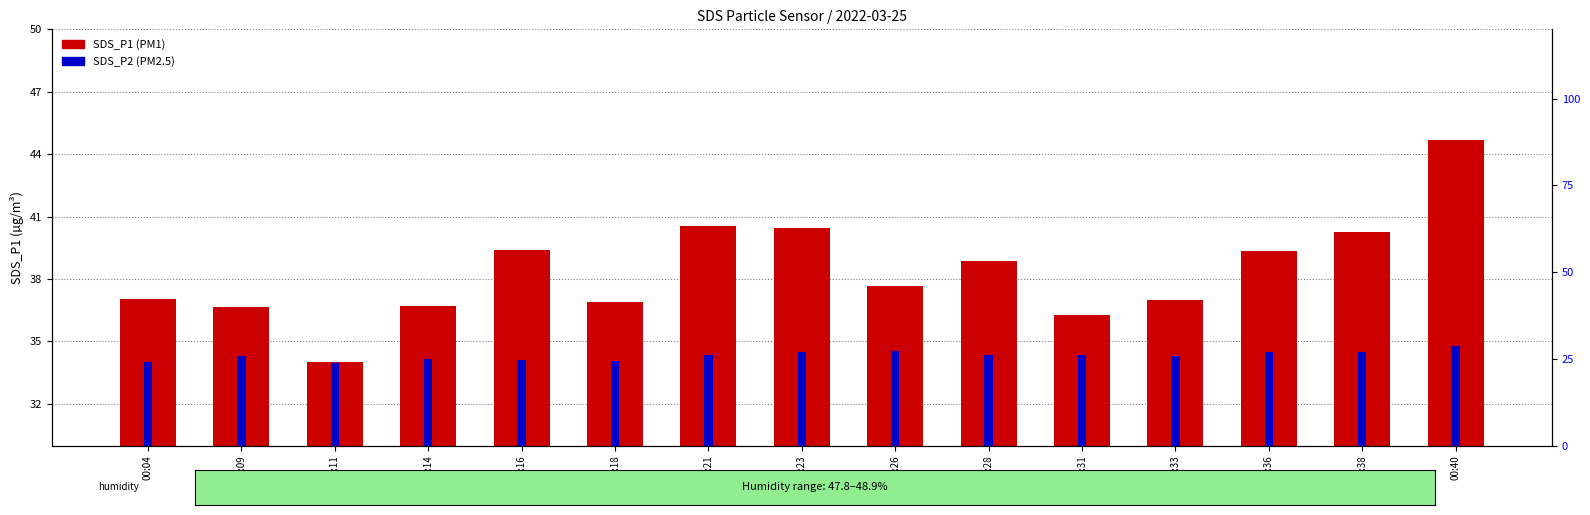

The SDS_P2 series shows 26.2 at 00:28. True or false?

True